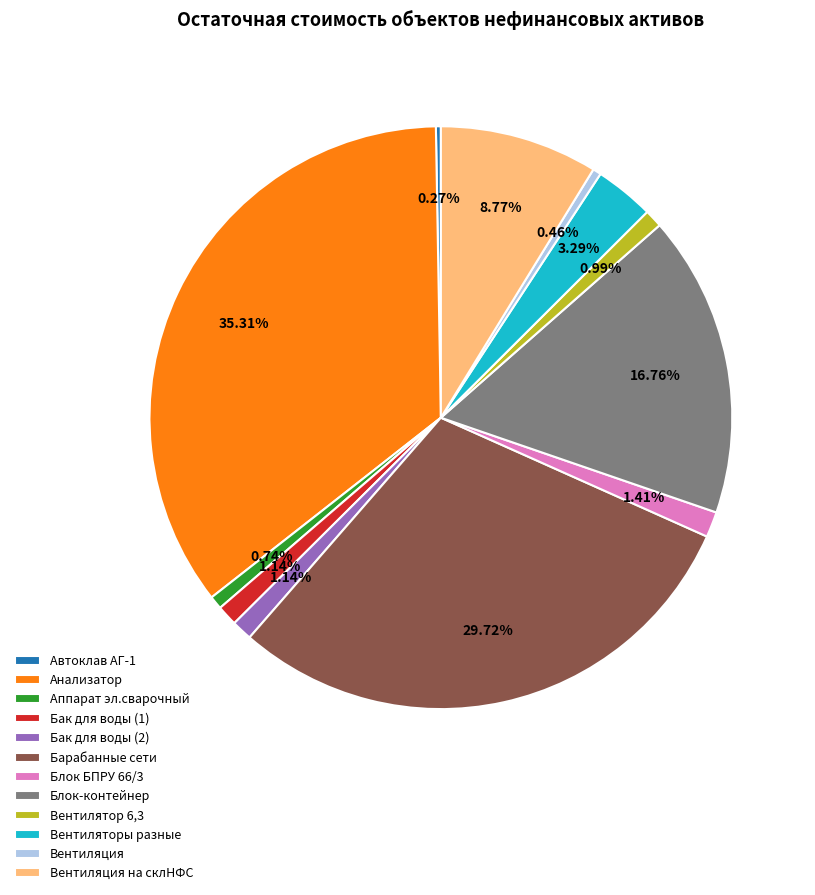

Which category has the biggest portion of the pie?

Анализатор